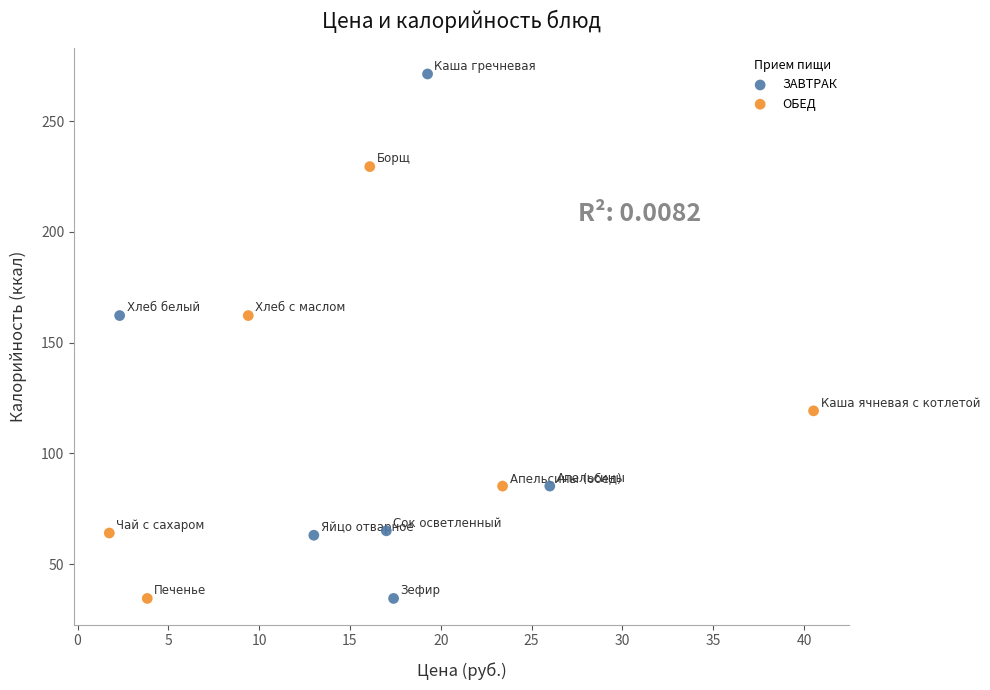

Which series has the largest Y range (max minus min)?

ЗАВТРАК